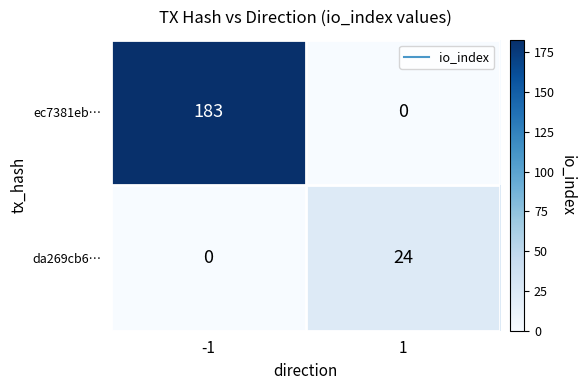

Which series has the largest range (max minus min)?

ec7381eb…